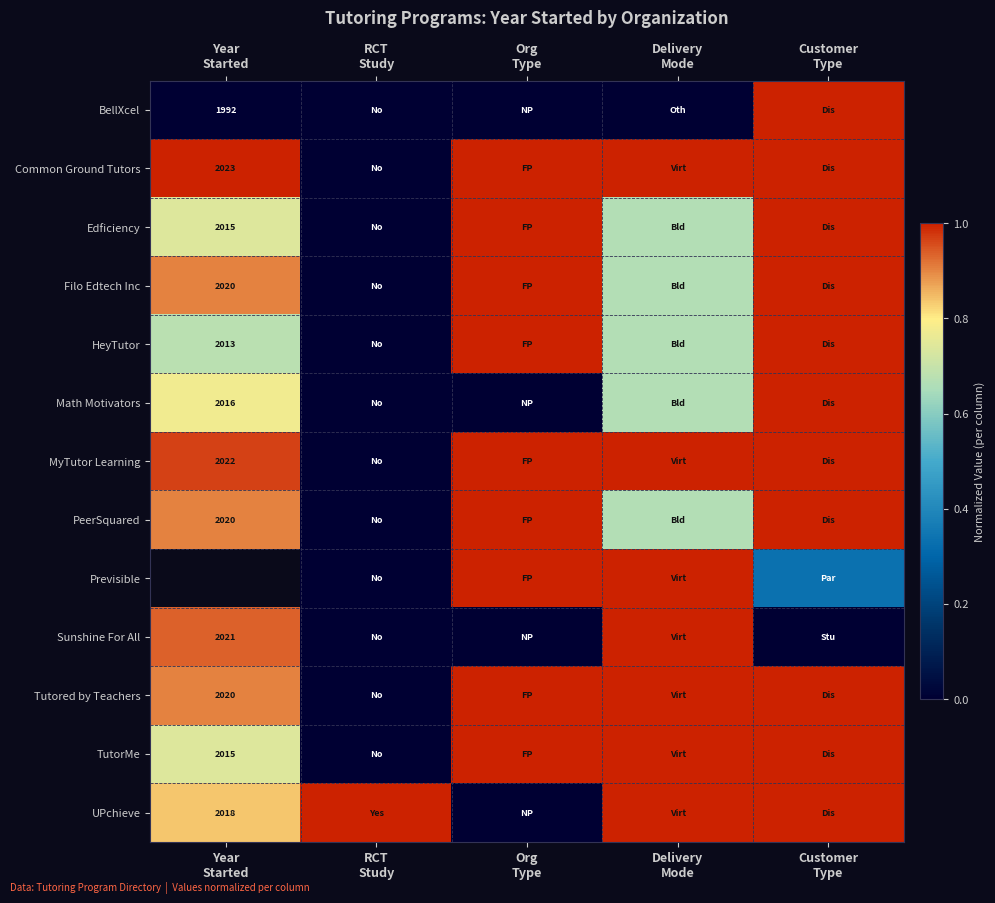

Count the number of data series in this chart.

13